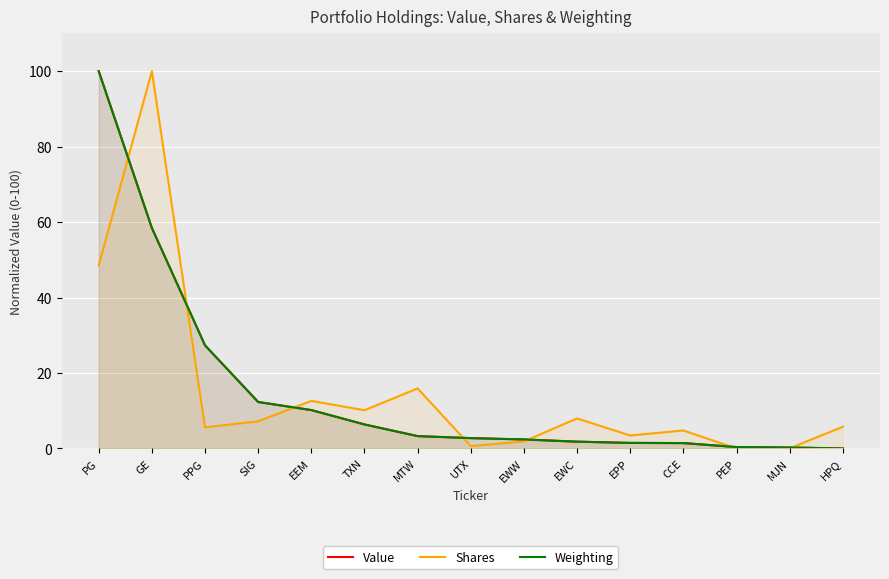

What is the value of the Value point at the 8th from the left?

2.7